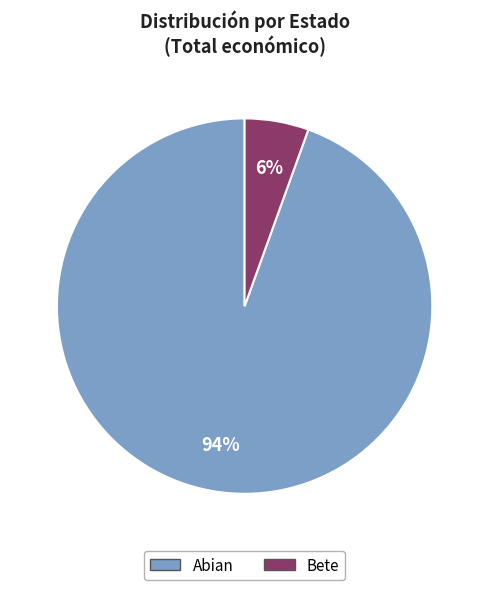

Is there any slice that represents more than half of the pie?

Yes